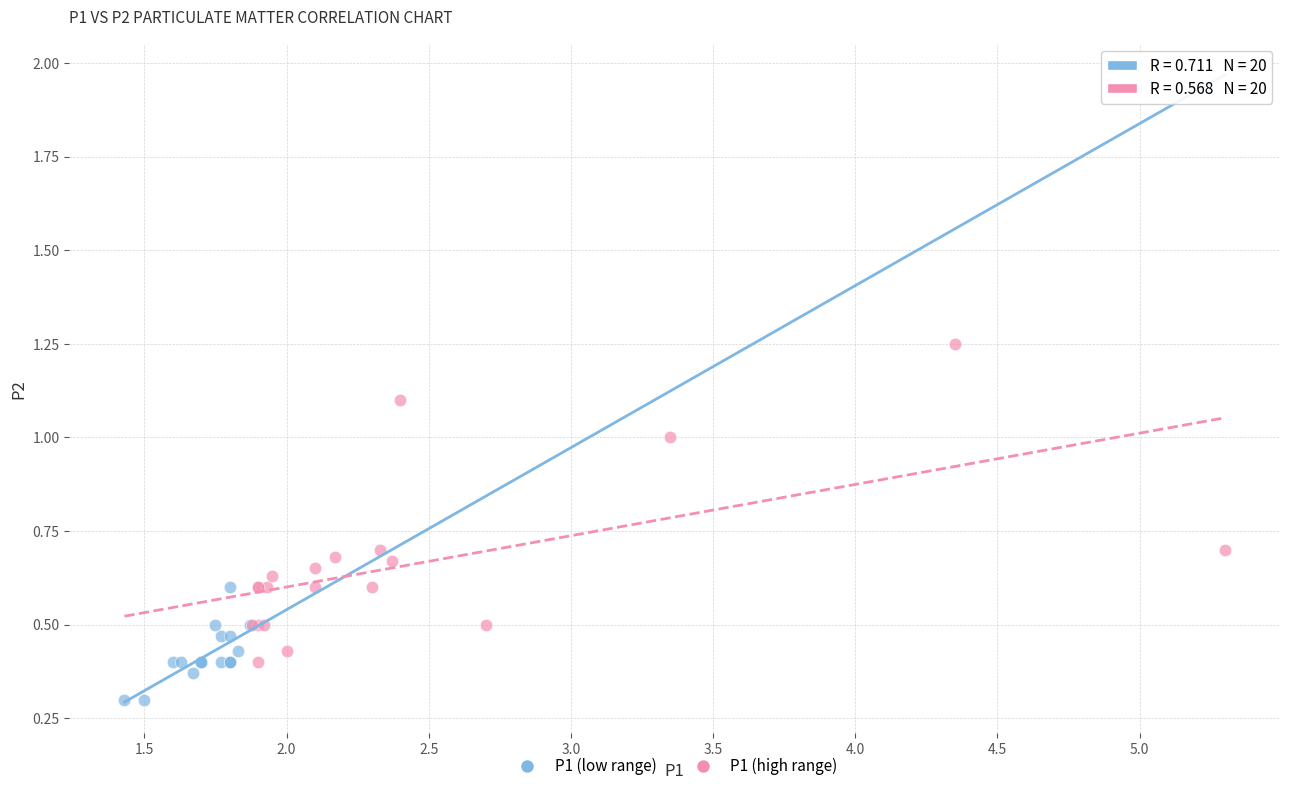

Which series has the widest spread of Y values?

P1 (high range)